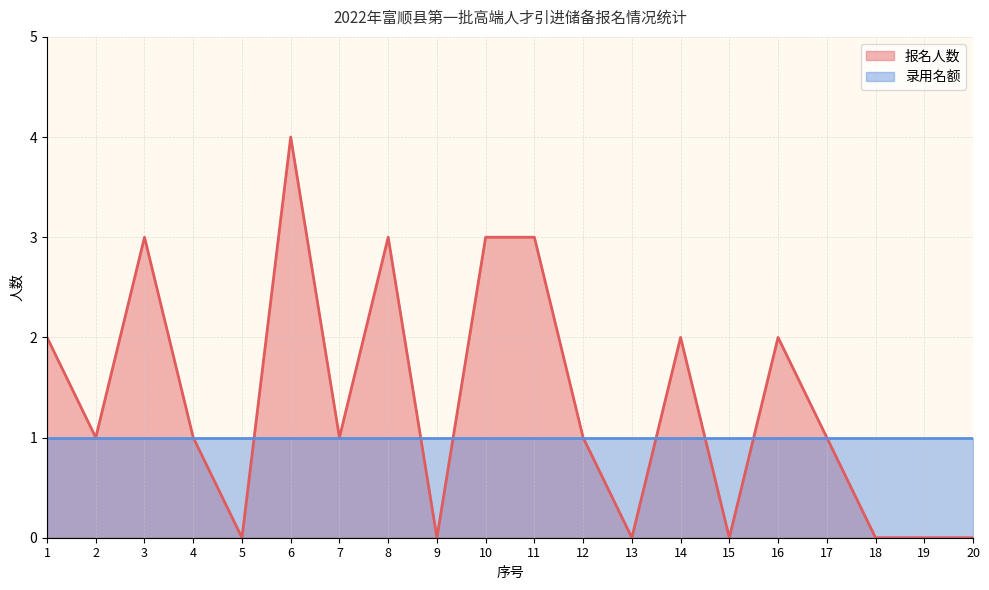

What is the value of the 17th point from the left?

1